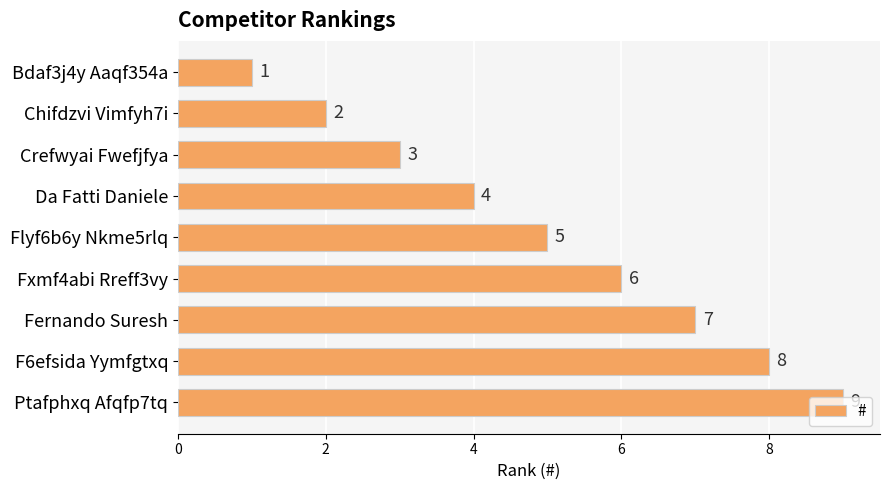

How many data points are less than 5?

4